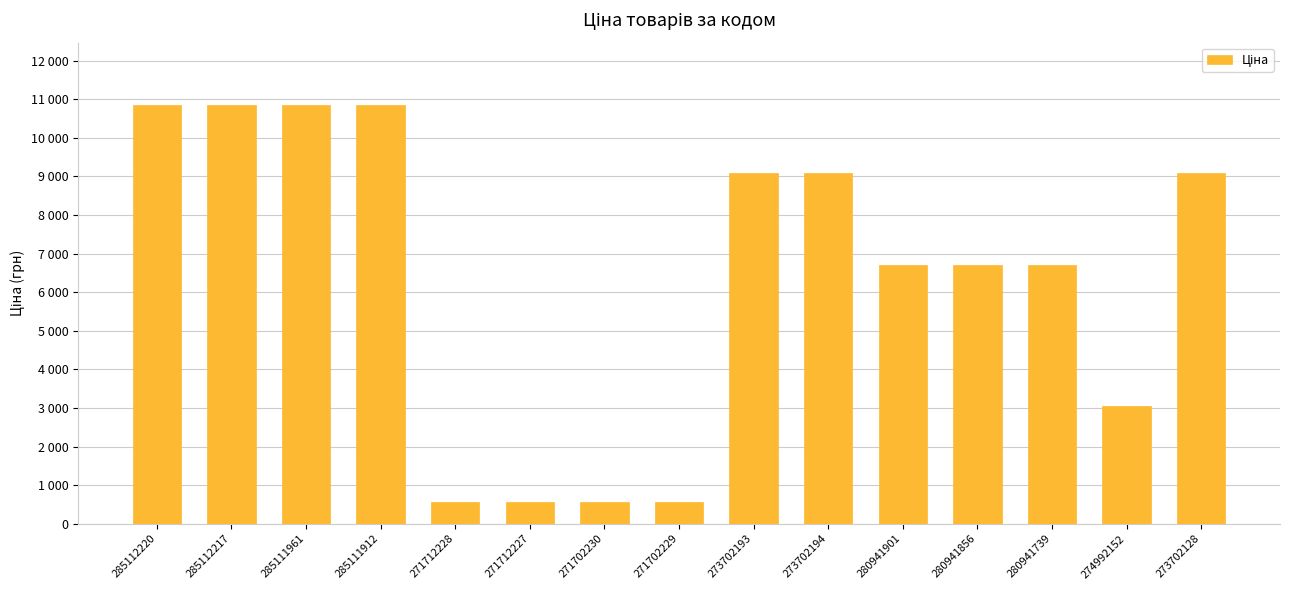

List the labels in order of value, largest first.

285112220, 285112217, 285111961, 285111912, 273702193, 273702194, 273702128, 280941901, 280941856, 280941739, 274992152, 271712228, 271712227, 271702230, 271702229